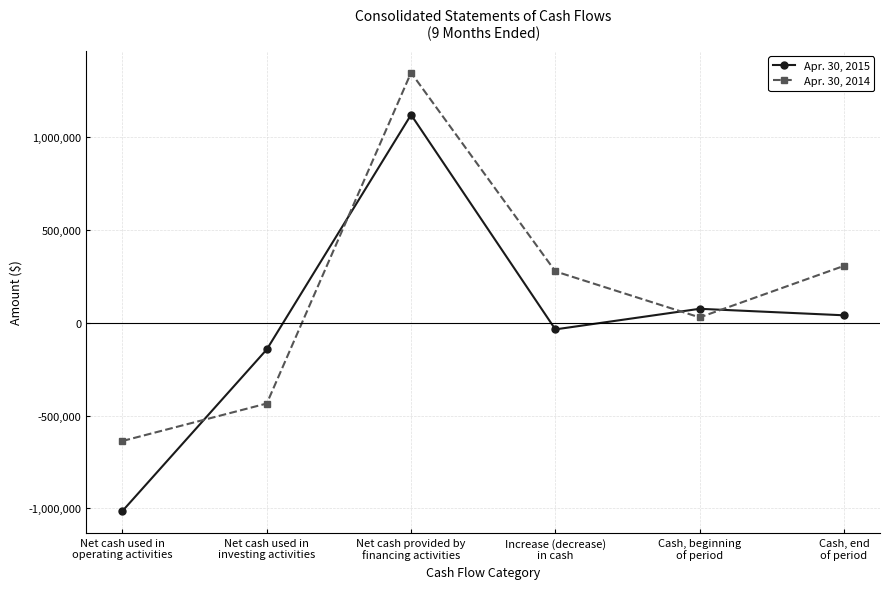

What is the difference between the second highest and second lowest values in the Apr. 30, 2014 series?

742010